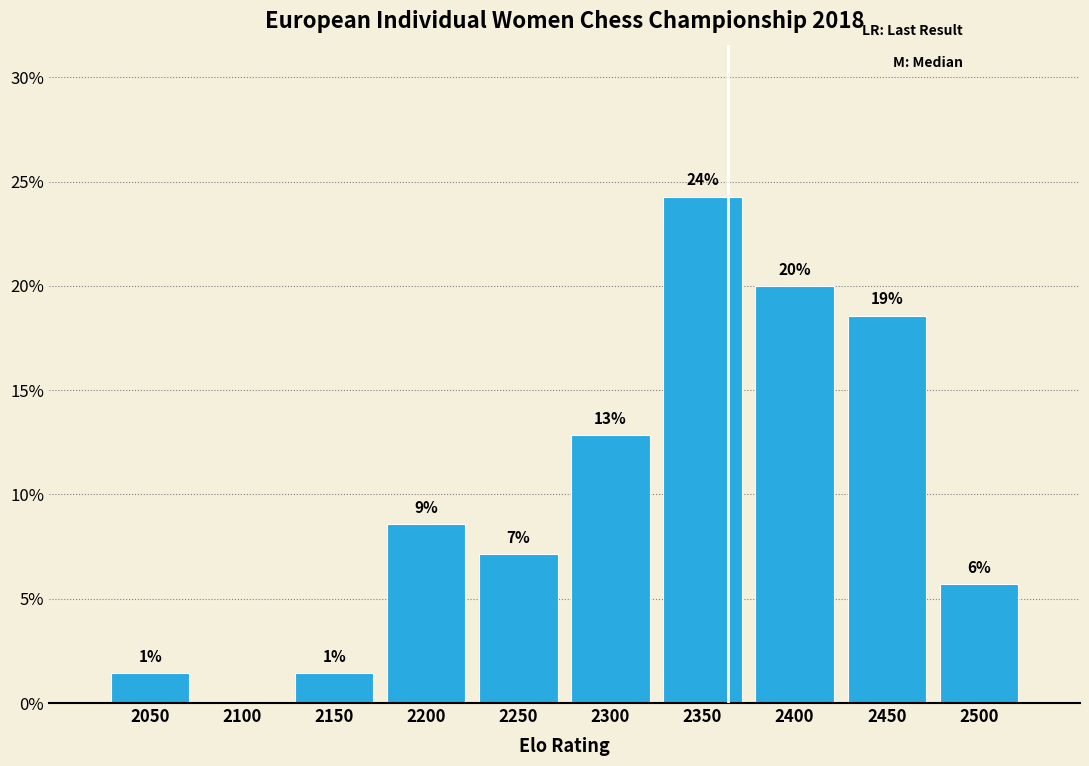

Are the bars horizontal?

No